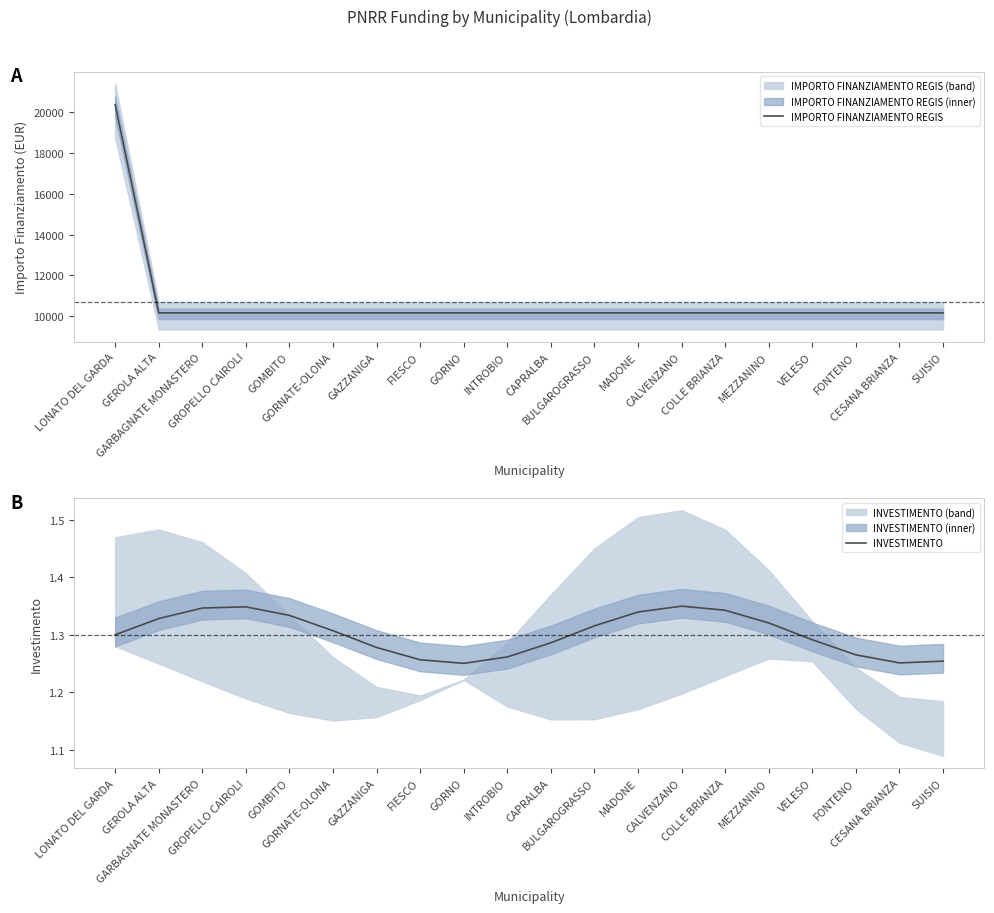

Where is INVESTIMENTO nearest to the value 1?

GORNO